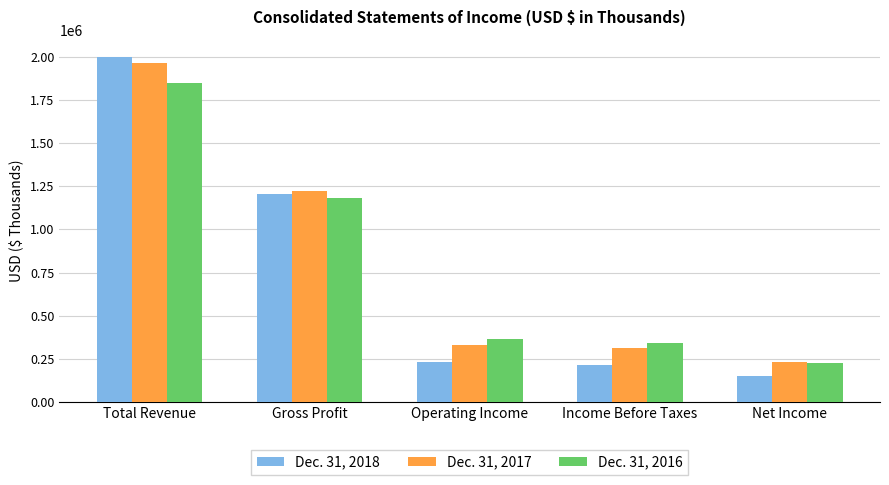

At Gross Profit, list the series in order from largest to smallest.

Dec. 31, 2017, Dec. 31, 2018, Dec. 31, 2016